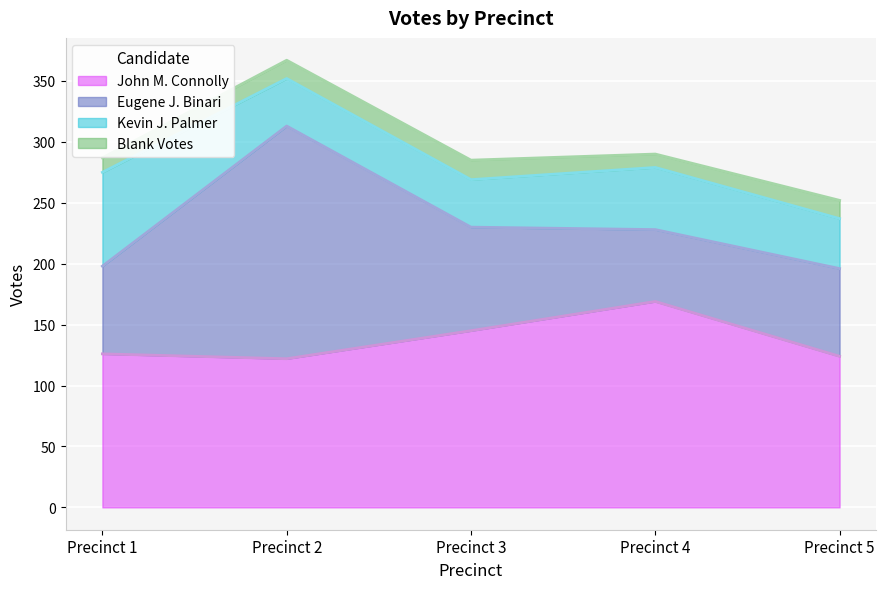

Where is John M. Connolly nearest to the value 145?

Precinct 3